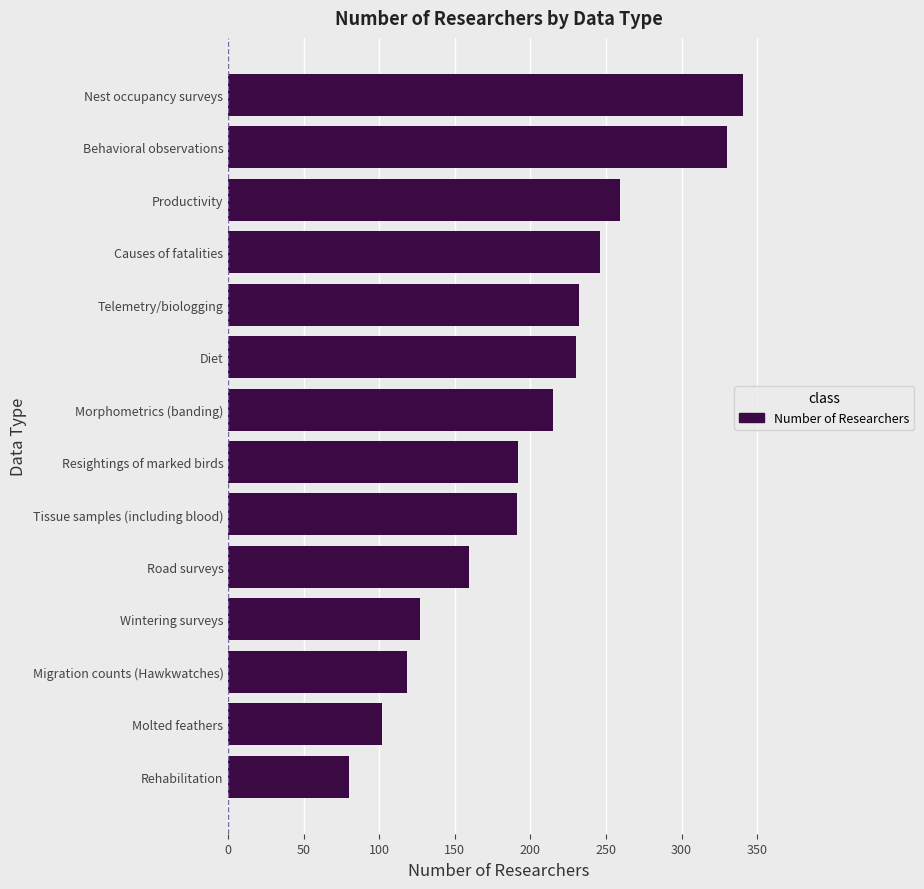

Which label corresponds to the smallest value in the chart?

Rehabilitation